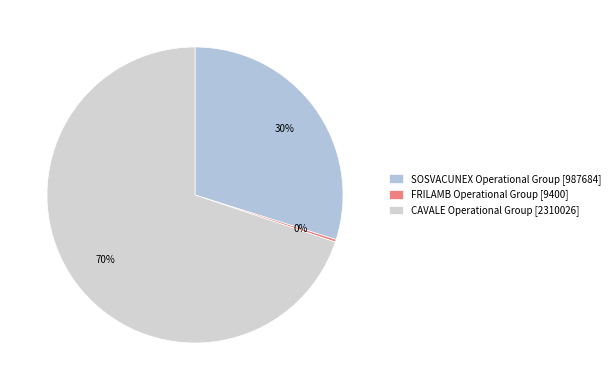

How many slices are in this pie chart?

3